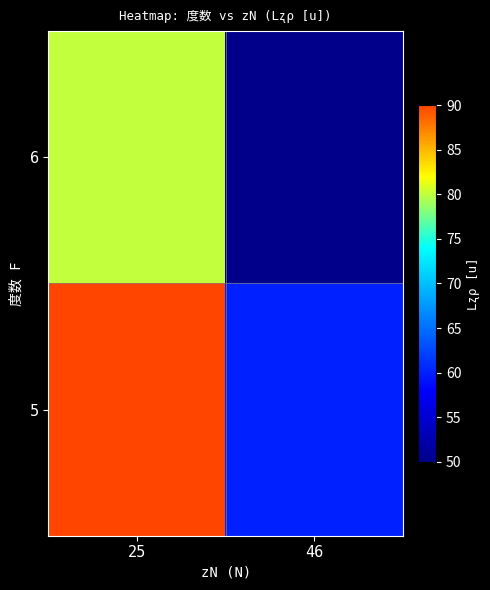

Rank the series by their average value, from highest to lowest.

5, 6